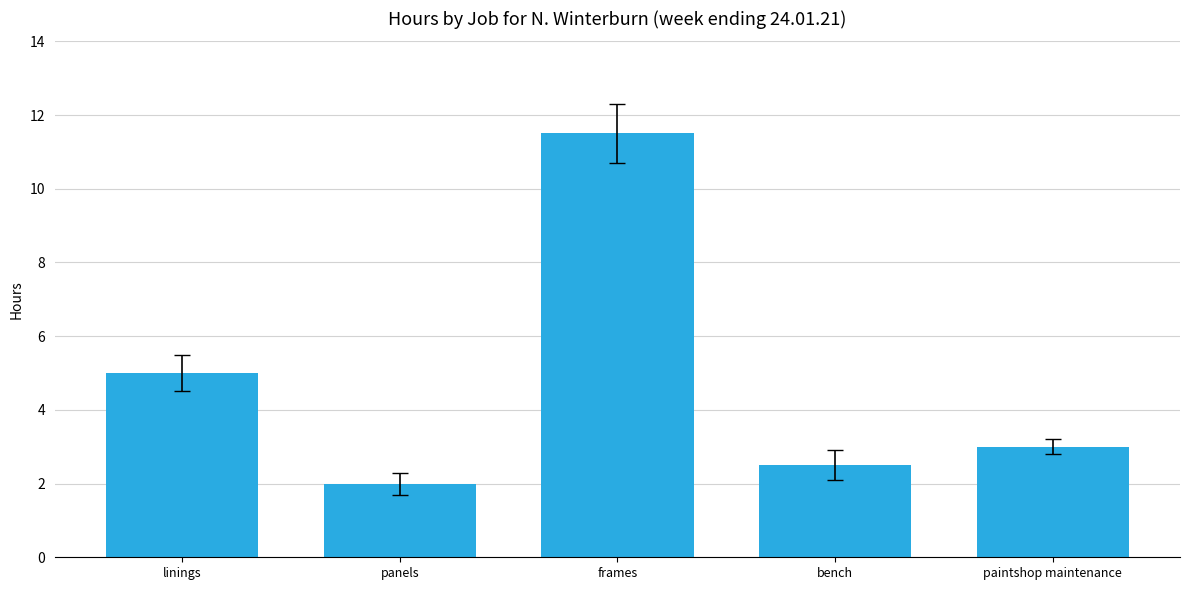

What is the average value?

4.8